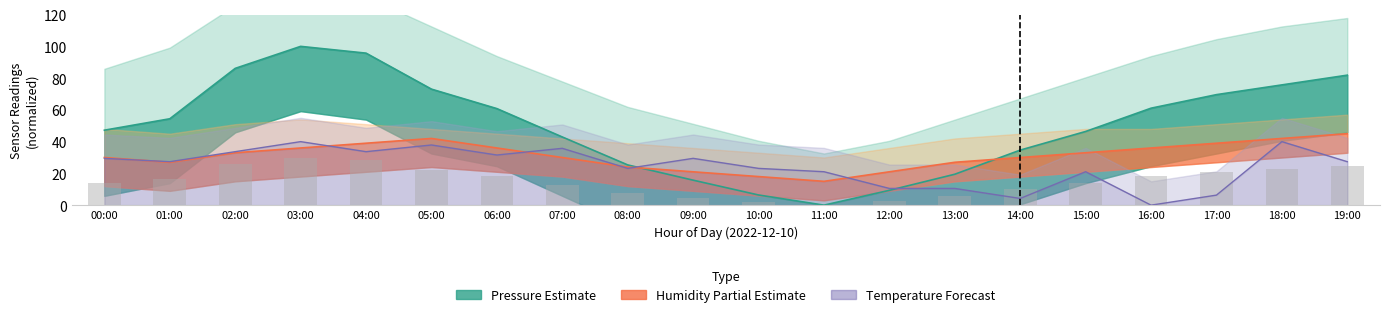

What is the sum of the temperature values at 19:00 and 17:00?

33.7